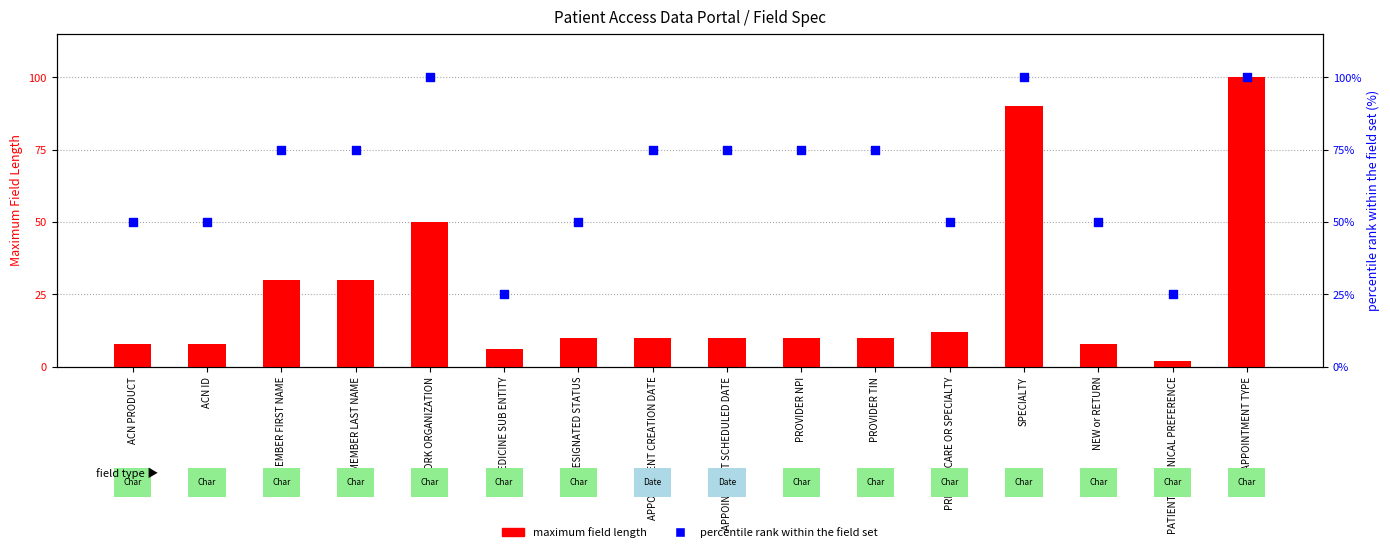

At how many categories does at least one series exceed 31?

14